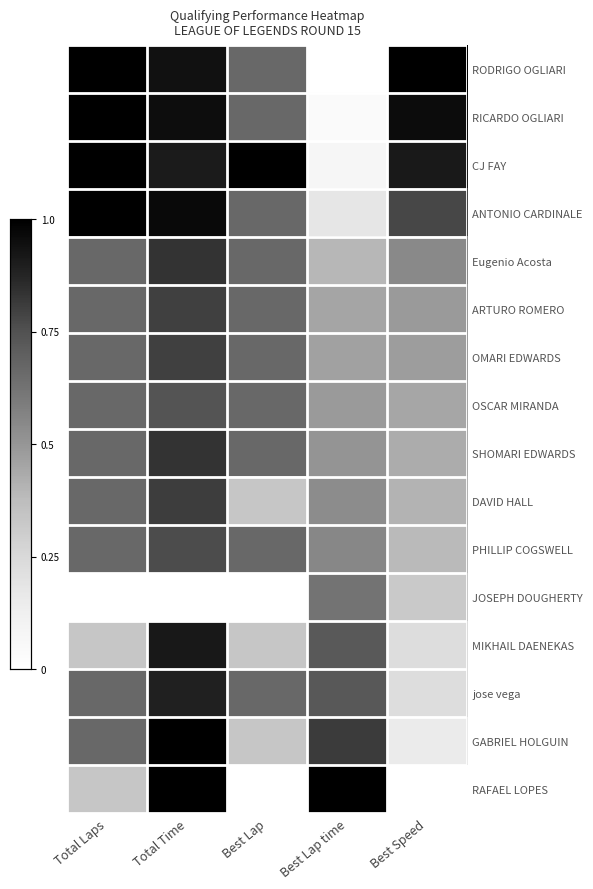

What is the greatest value displayed?

1.0